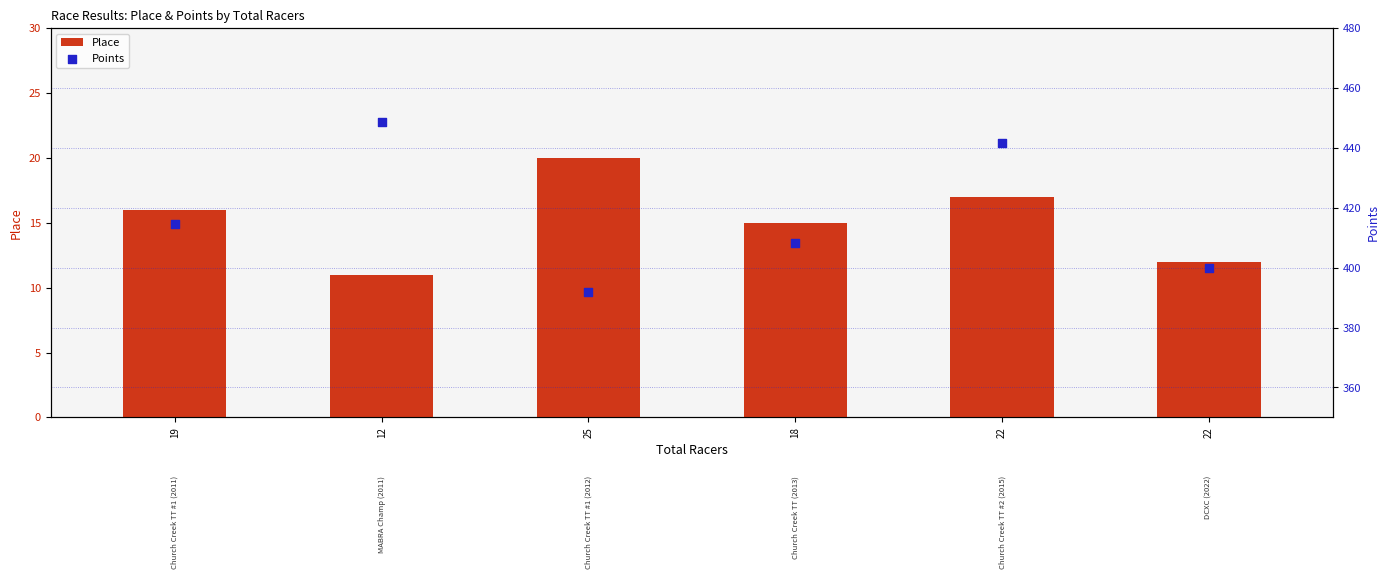

Which series has the largest Y range (max minus min)?

Points